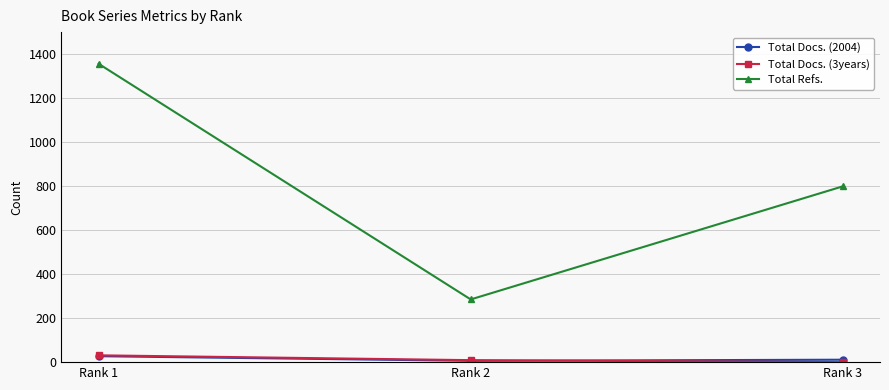

How many data points in Total Docs. (2004) are less than 11?

1